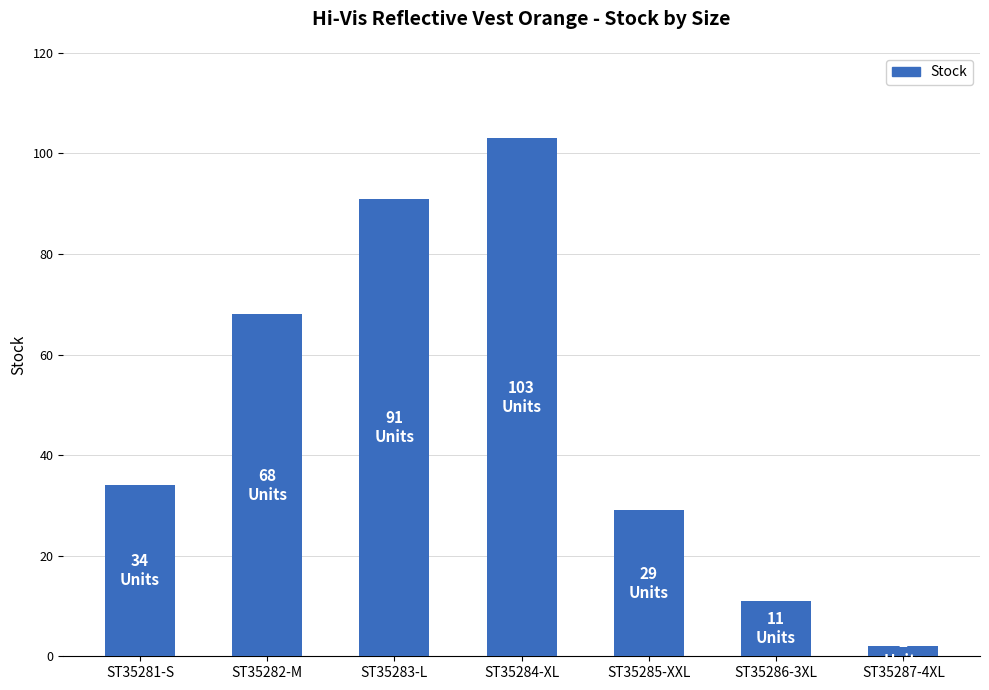

Read the value at ST35281-S, to the nearest 50.

50